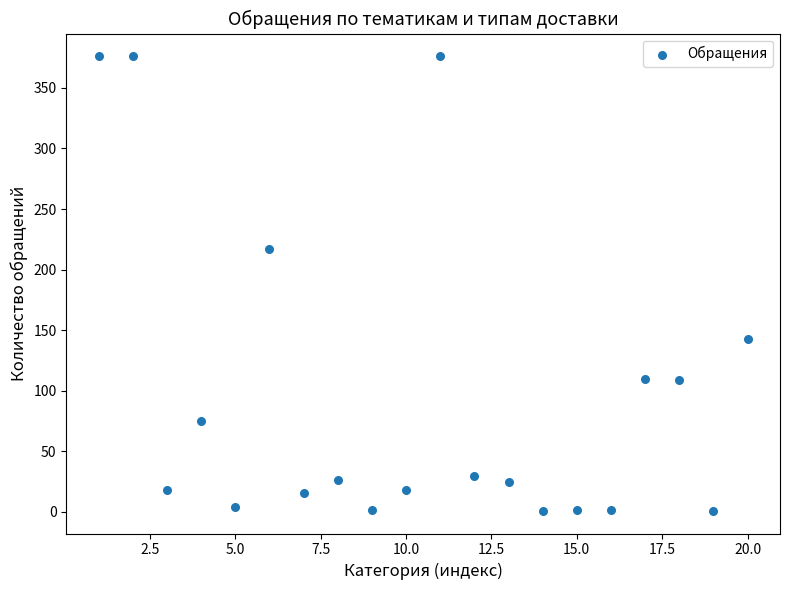

What is the range of Y values (max minus min)?

375